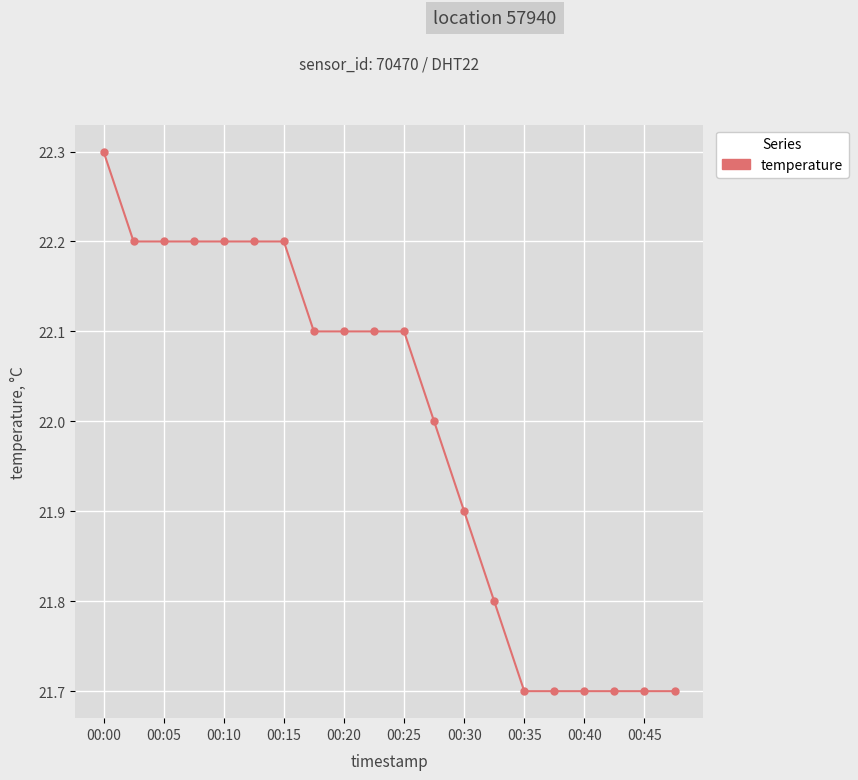

What is the difference between the maximum and minimum values?

0.6